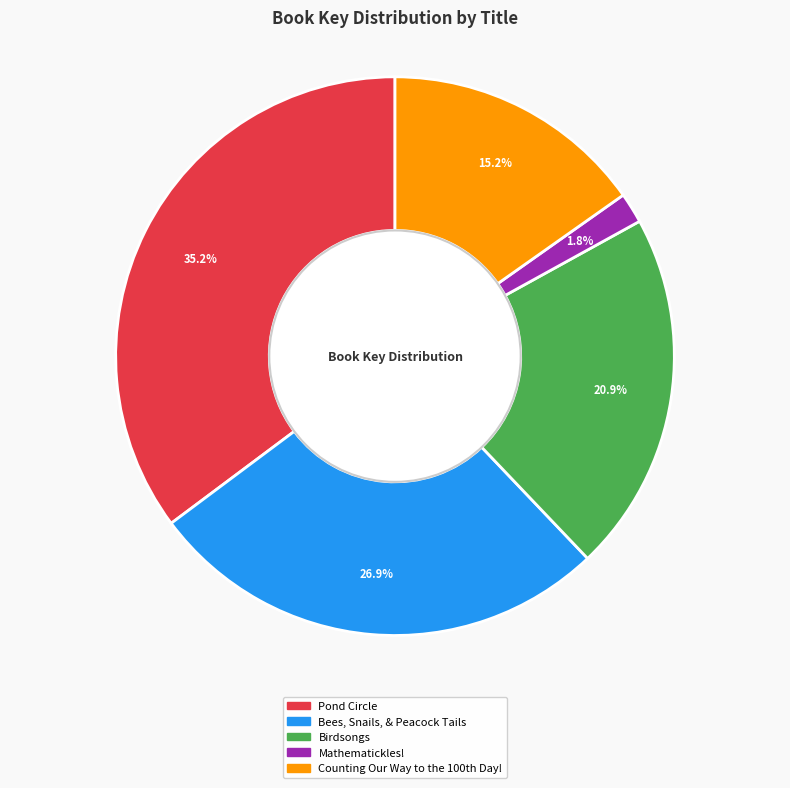

Does Pond Circle represent more than half of the total?

No